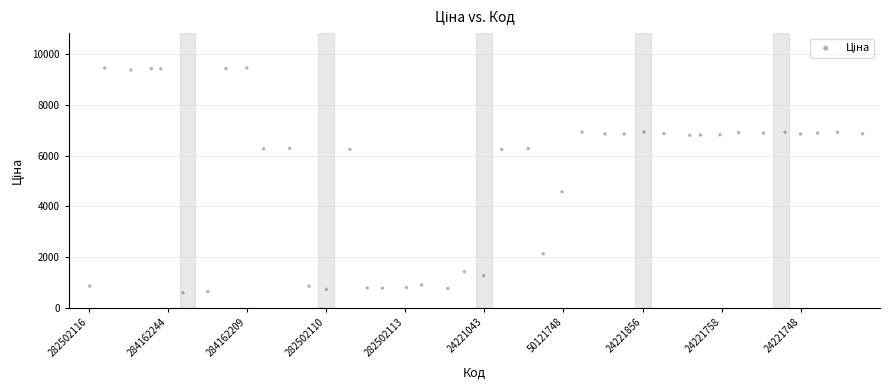

What Y value in the scatter plot is closest to 5028?

4574.1